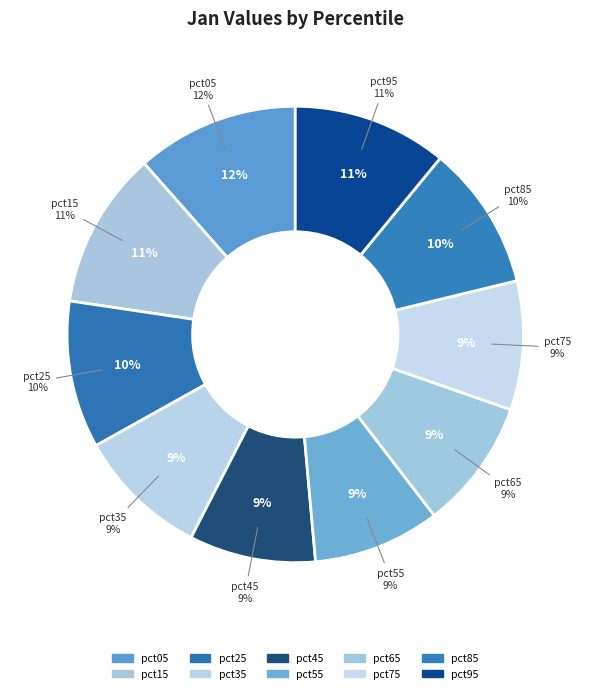

To the nearest percent, what portion does pct65 represent?

9%